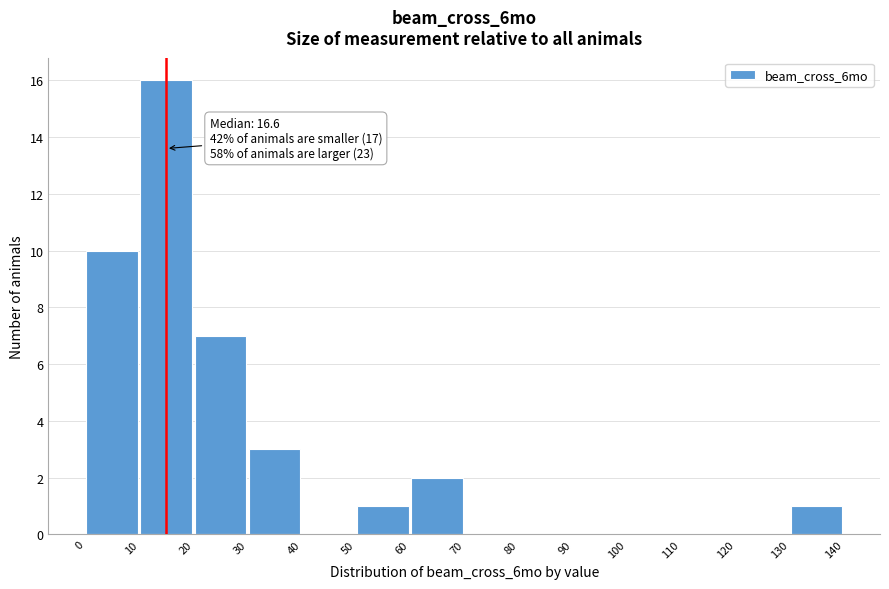

Which range on the x-axis has the tallest bar?

10 to 20